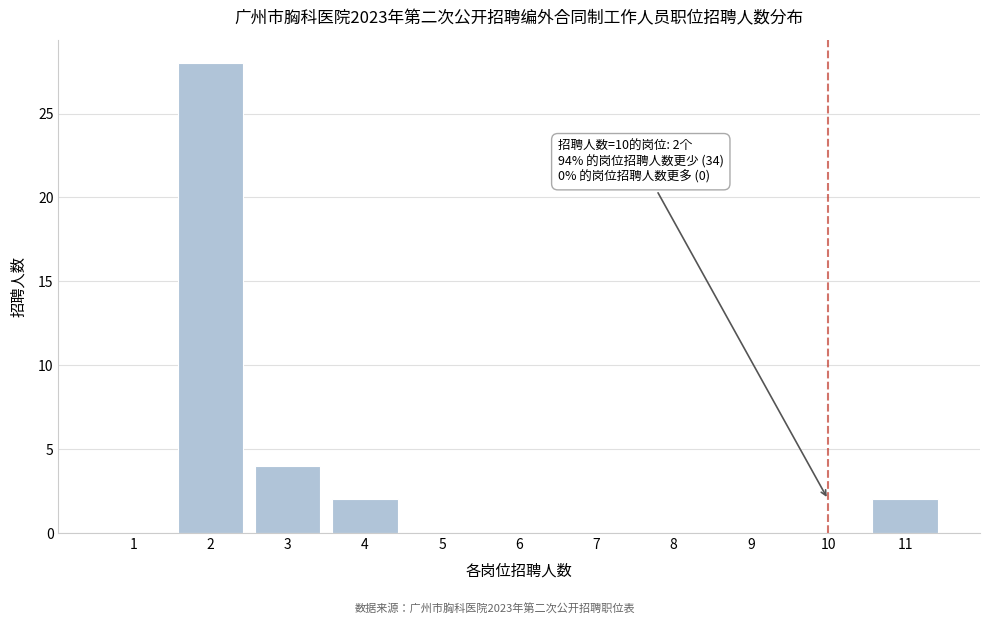

Reading right to left, transcribe all the data shown in this chart.

11=2	10=0	9=0	8=0	7=0	6=0	5=0	4=2	3=4	2=28	1=0